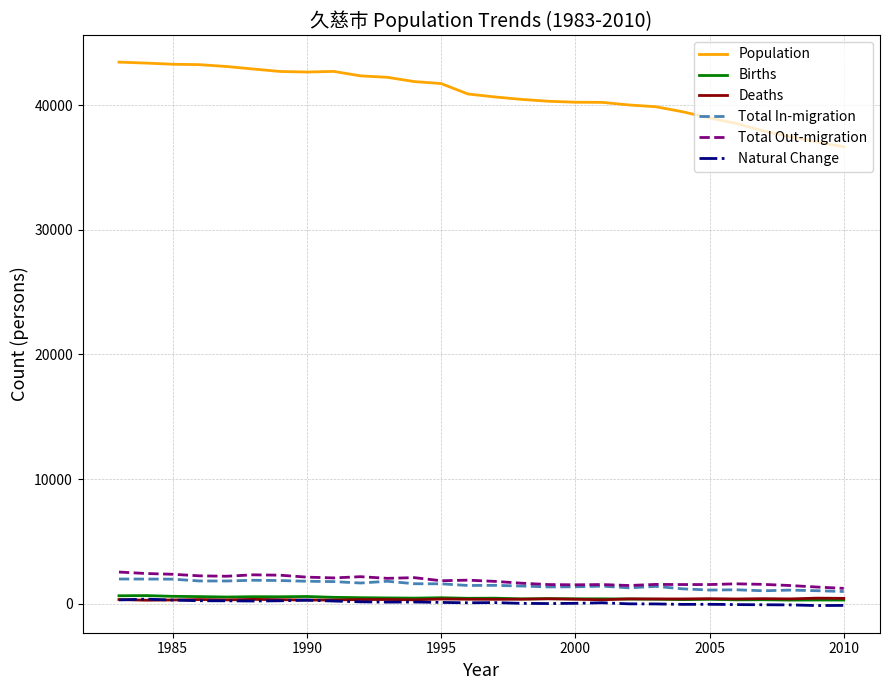

Which series has the largest total across all categories?

Population